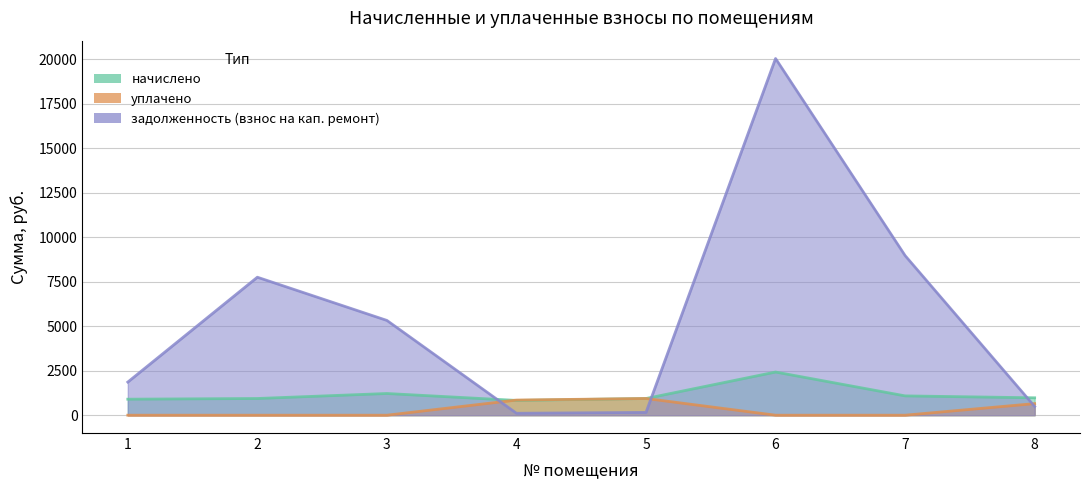

Reading right to left, list all the values displayed in this chart.

начислено: 8=976.3	7=1084.3	6=2423.5	5=937.4	4=829.4	3=1218.2	2=937.4	1=898.6
уплачено: 8=650.9	7=0.0	6=0.0	5=937.4	4=850.0	3=0.0	2=0.0	1=0.0
задолженность (взнос на кап. ремонт): 8=488.4	7=8961.5	6=20029.5	5=156.2	4=108.9	3=5321.5	2=7747.6	1=1860.4